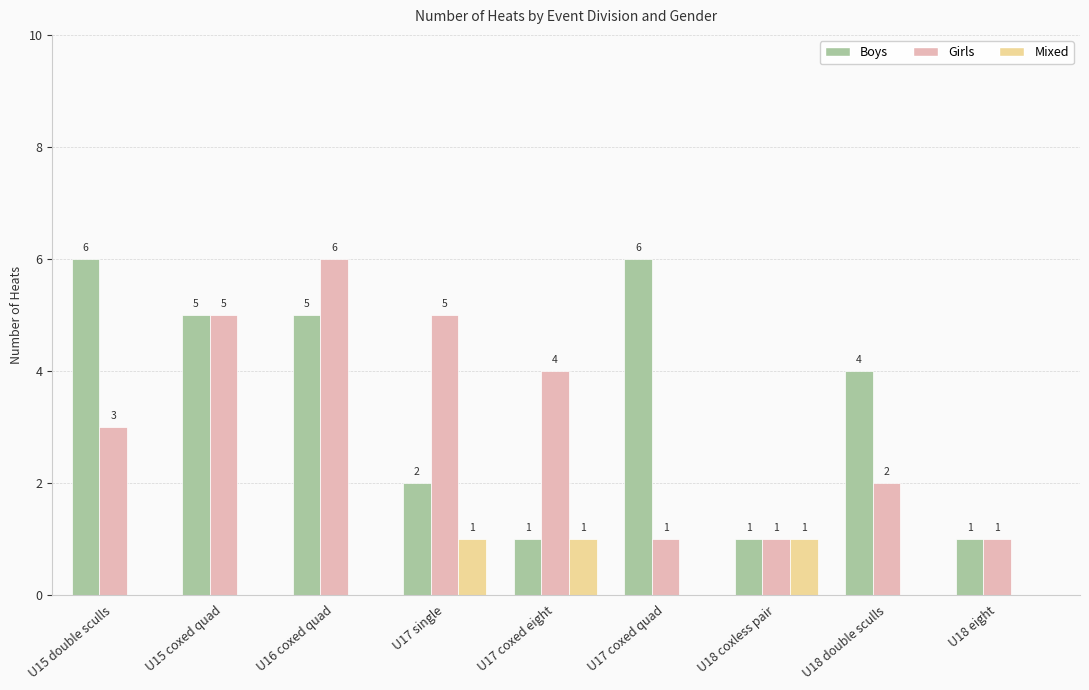

True or false: Mixed has a value of 2 at U17 coxed eight.

False